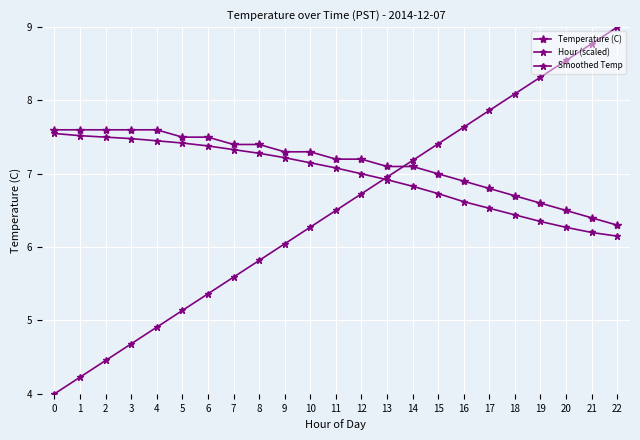

True or false: Temperature (C) and Smoothed Temp cross at least once.

False